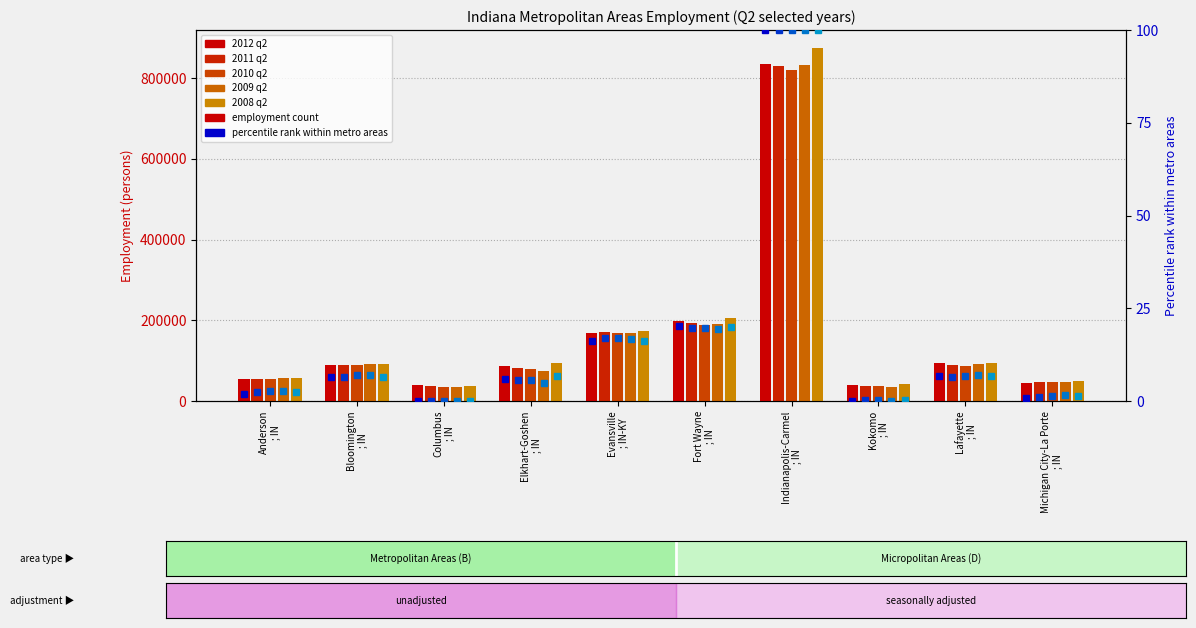

Reading left to right, list all the values displayed in this chart.

2012 q2: Anderson
; IN=55086.0	Bloomington
; IN=90313.0	Columbus
; IN=39883.0	Elkhart-Goshen
; IN=86377.0	Evansville
; IN-KY=168305.0	Fort Wayne
; IN=199264.0	Indianapolis-Carmel
; IN=835002.0	Kokomo
; IN=39250.0	Lafayette
; IN=93534.0	Michigan City-La Porte
; IN=44902.0
2011 q2: Anderson
; IN=55010.7	Bloomington
; IN=88371.3	Columbus
; IN=36650.7	Elkhart-Goshen
; IN=82611.3	Evansville
; IN-KY=170663.0	Fort Wayne
; IN=192230.0	Indianapolis-Carmel
; IN=830814.3	Kokomo
; IN=38344.3	Lafayette
; IN=88878.3	Michigan City-La Porte
; IN=45908.7
2010 q2: Anderson
; IN=55628.7	Bloomington
; IN=89852.3	Columbus
; IN=34603.0	Elkhart-Goshen
; IN=79614.3	Evansville
; IN-KY=168773.0	Fort Wayne
; IN=188790.7	Indianapolis-Carmel
; IN=820265.3	Kokomo
; IN=37541.7	Lafayette
; IN=87804.7	Michigan City-La Porte
; IN=45867.0
2009 q2: Anderson
; IN=56416.7	Bloomington
; IN=91242.0	Columbus
; IN=35133.0	Elkhart-Goshen
; IN=74772.0	Evansville
; IN-KY=167438.3	Fort Wayne
; IN=190891.3	Indianapolis-Carmel
; IN=832397.0	Kokomo
; IN=35464.0	Lafayette
; IN=91400.7	Michigan City-La Porte
; IN=47304.0
2008 q2: Anderson
; IN=57972.3	Bloomington
; IN=91849.3	Columbus
; IN=38389.0	Elkhart-Goshen
; IN=94298.7	Evansville
; IN-KY=174397.7	Fort Wayne
; IN=205897.0	Indianapolis-Carmel
; IN=875704.0	Kokomo
; IN=41700.3	Lafayette
; IN=93796.0	Michigan City-La Porte
; IN=50438.7